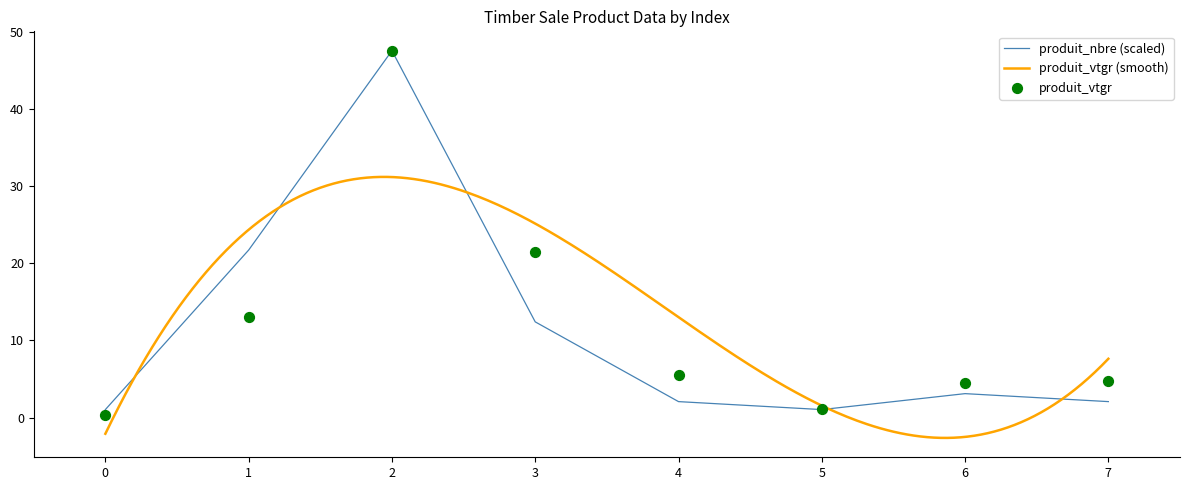

At how many categories does at least one series exceed 44?

1